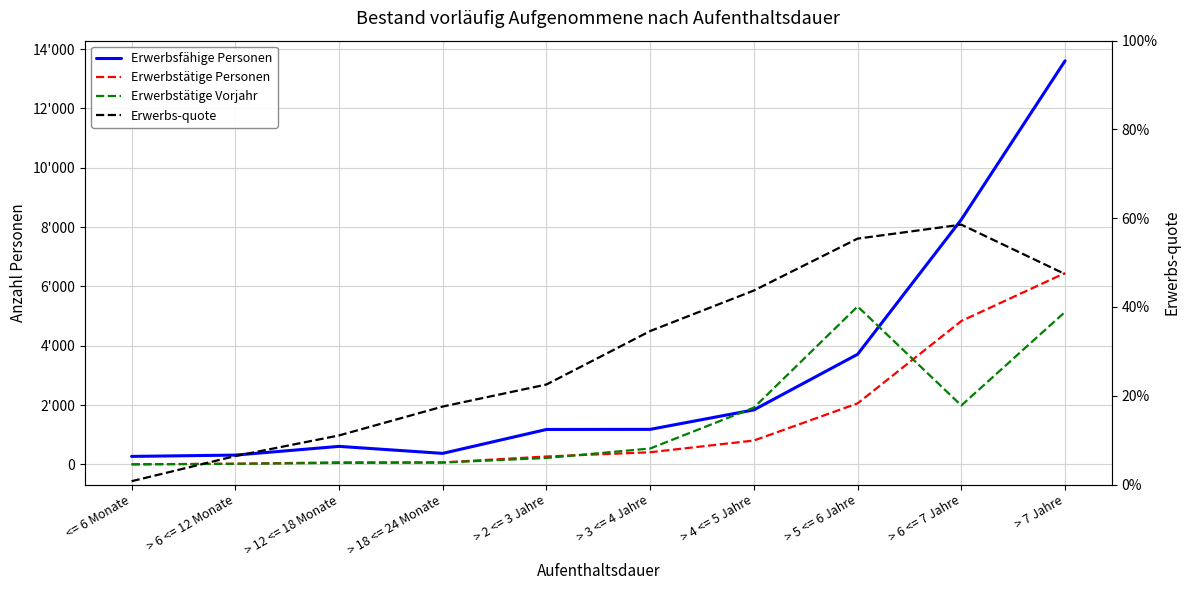

Reading right to left, what are all the values shown in this chart?

Erwerbsfähige Personen: 13605.0	8254.0	3711.0	1837.0	1180.0	1176.0	370.0	606.0	312.0	268.0
Erwerbstätige Personen: 6451.0	4833.0	2056.0	803.0	408.0	265.0	65.0	67.0	20.0	2.0
Erwerbstätige Vorjahr: 5138.0	1985.0	5324.0	1913.0	534.0	215.0	60.0	48.0	19.0	0.0
Erwerbs-quote: 0.5	0.6	0.6	0.4	0.3	0.2	0.2	0.1	0.1	0.0